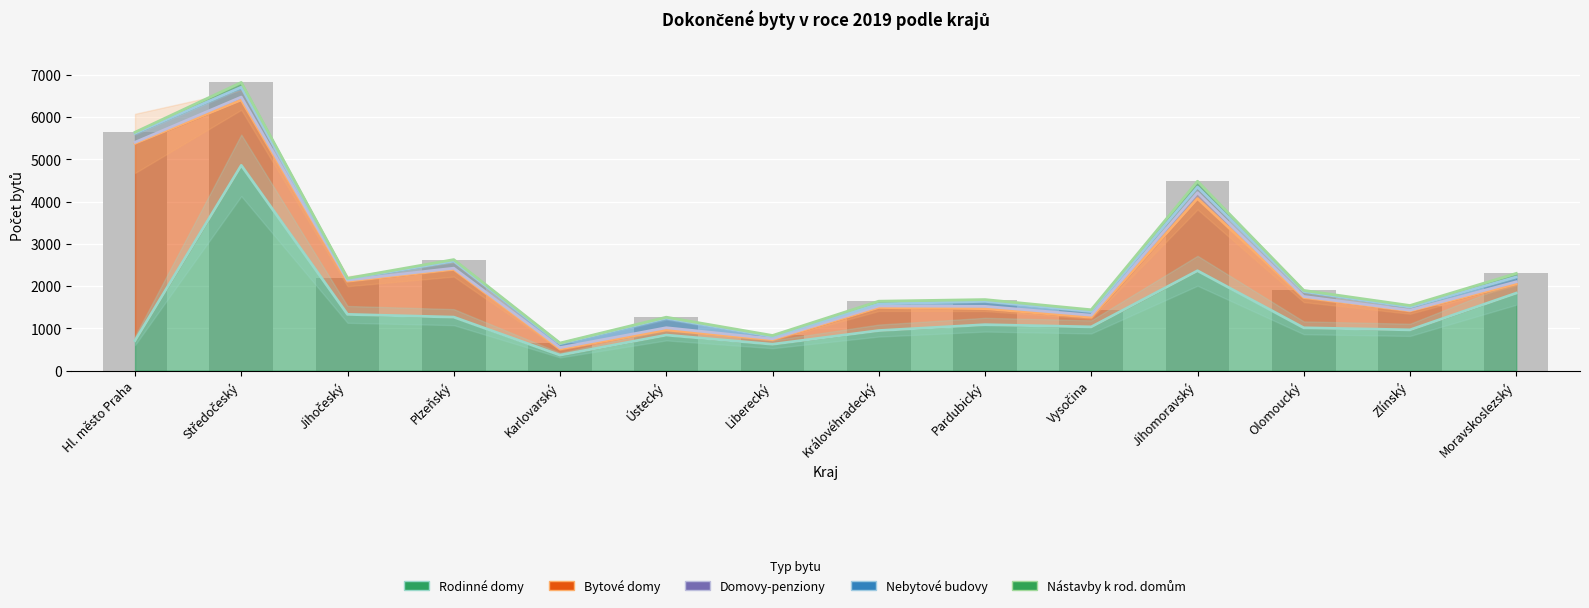

List the series in order of their peak value, highest first.

Rodinné domy, Bytové domy, Nebytové budovy, Domovy-penziony, Nástavby k rod. domům